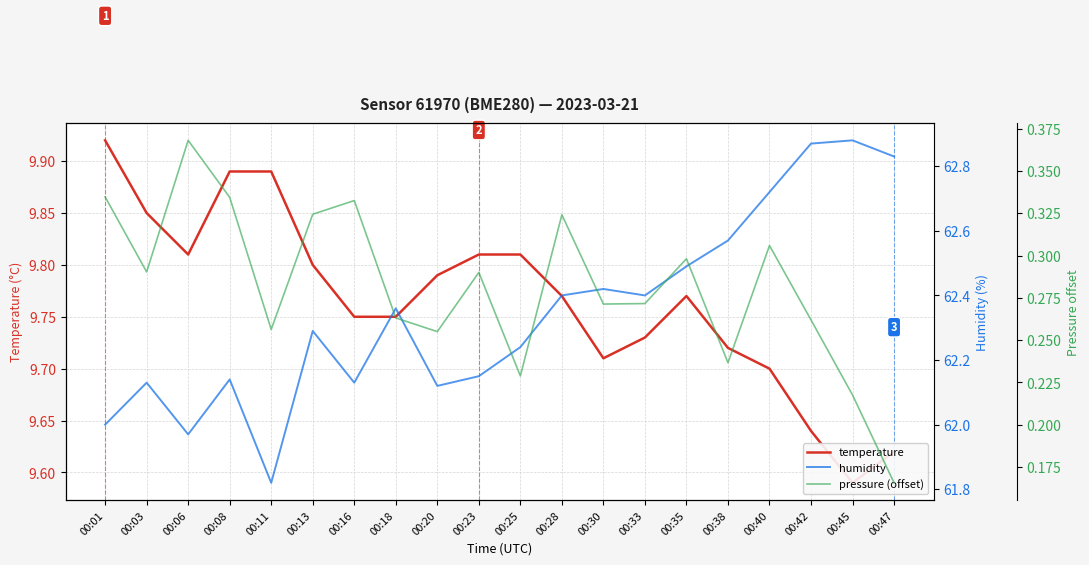

How many data points in humidity are above 62?

17